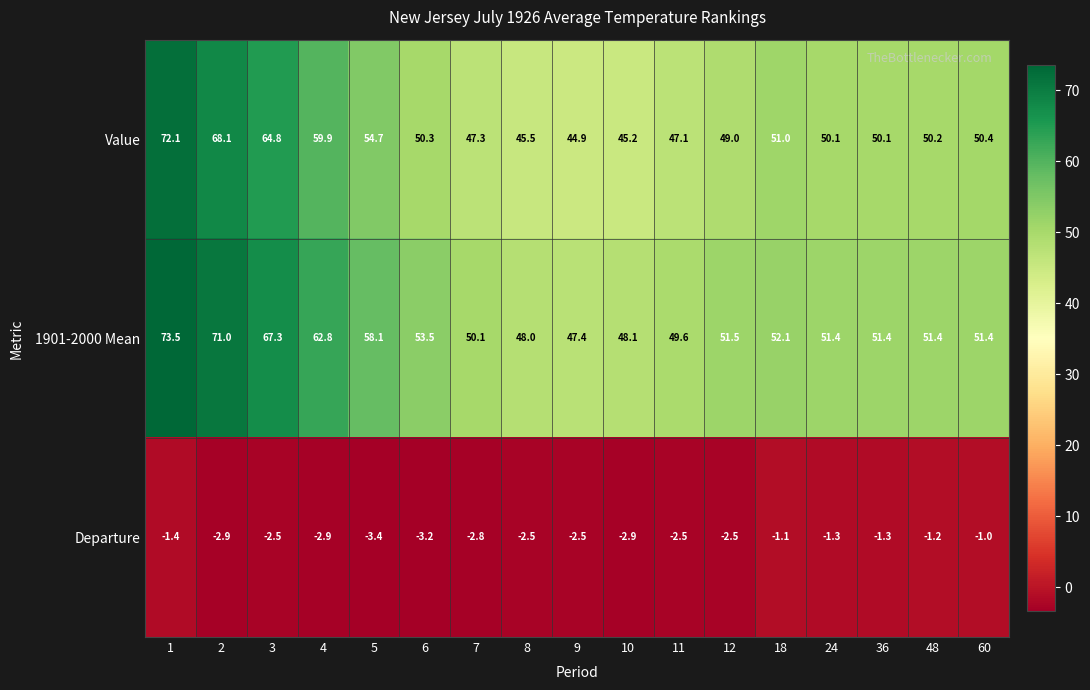

How many data points does each series have?

17